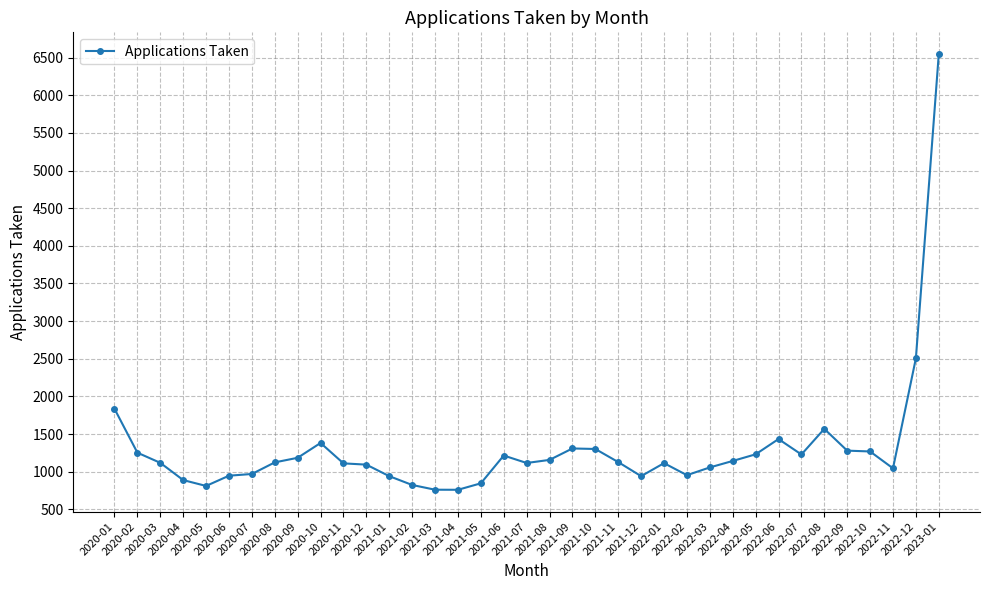

True or false: the data has more than 1 interior local peaks.

True